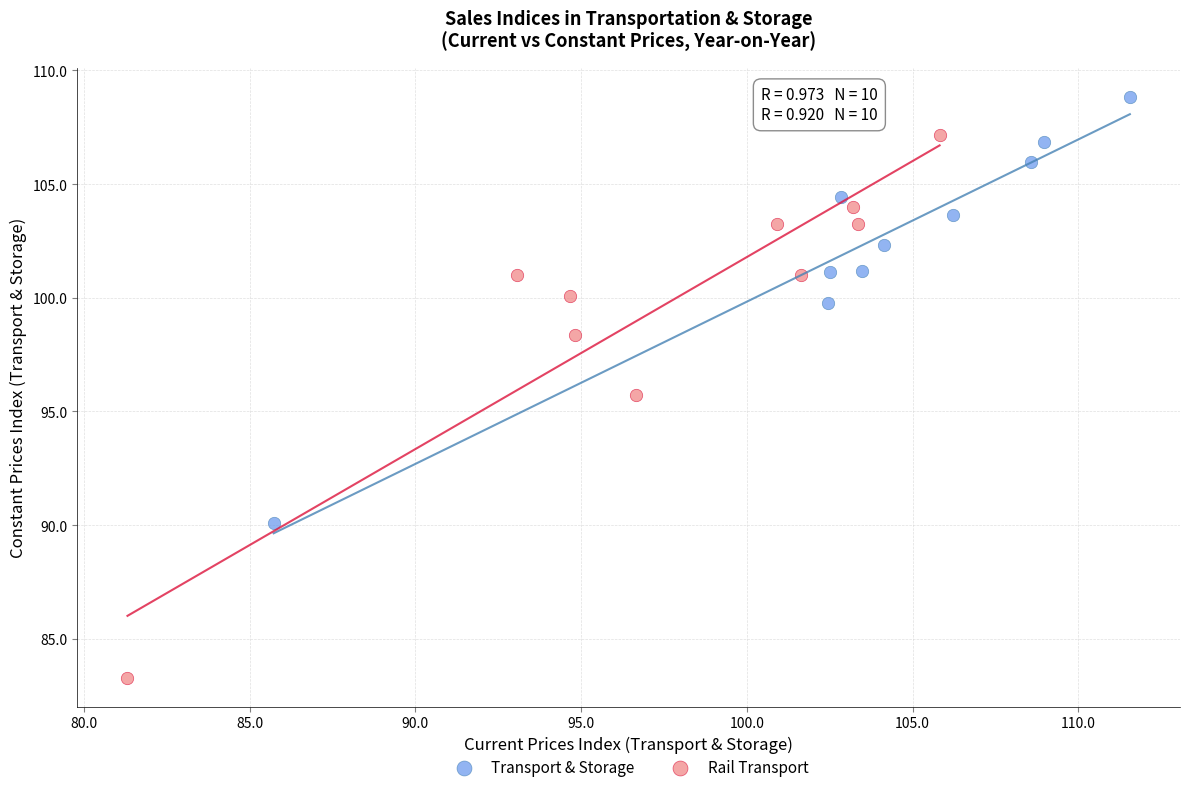

Which series contains the highest Y value?

Transport & Storage